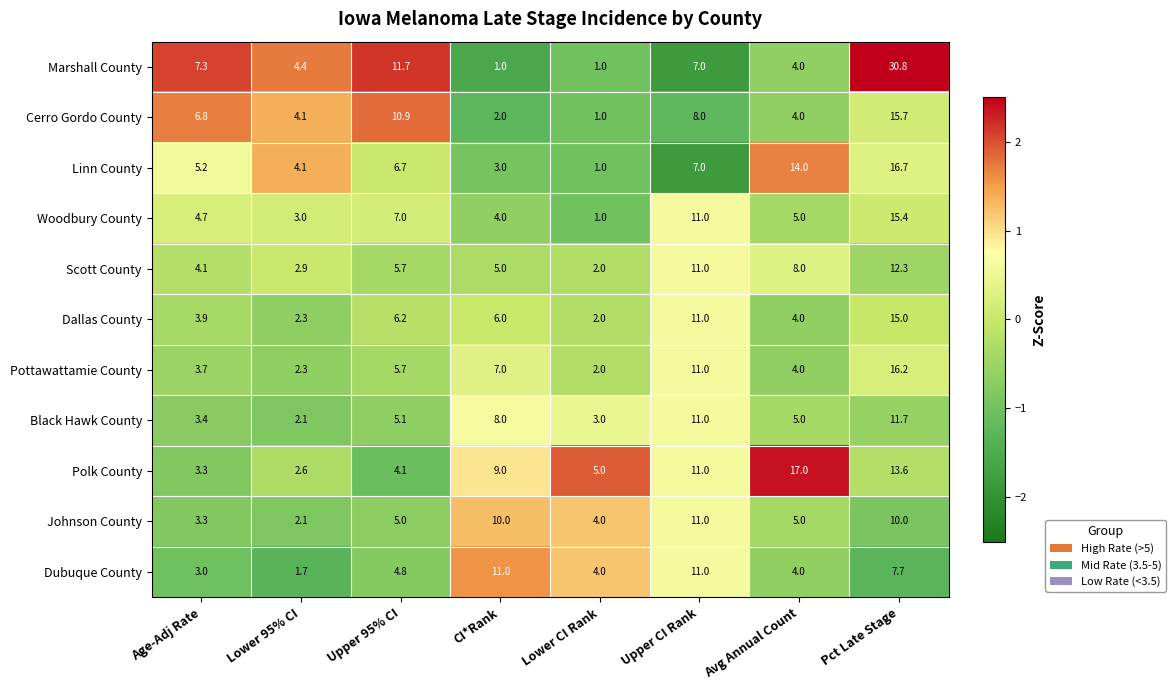

Is it true that Woodbury County equals 4.0 at CI*Rank?

True